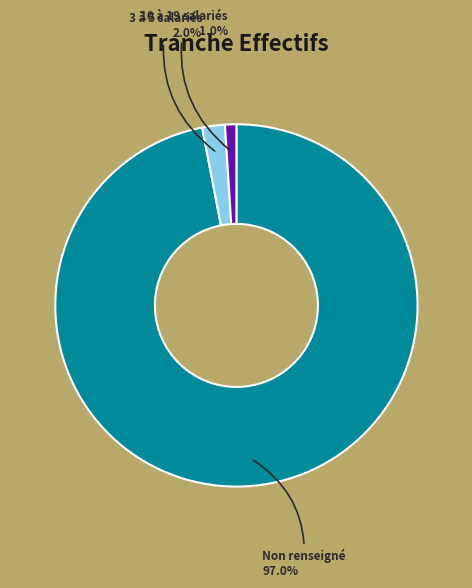

What portion of the pie excludes 3 à 5 salariés?

98.0%